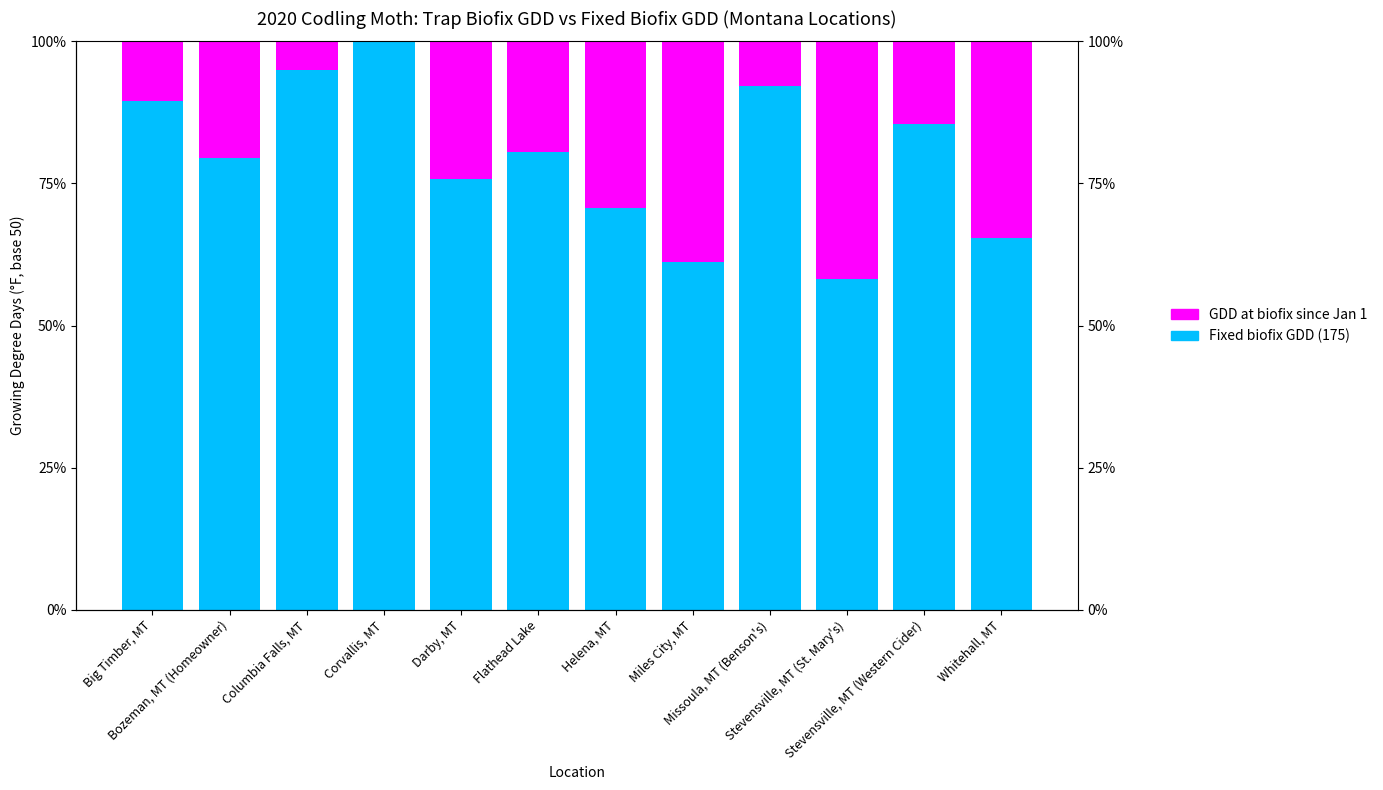

What is the spread (max minus min) of values at Flathead Lake?

60.9